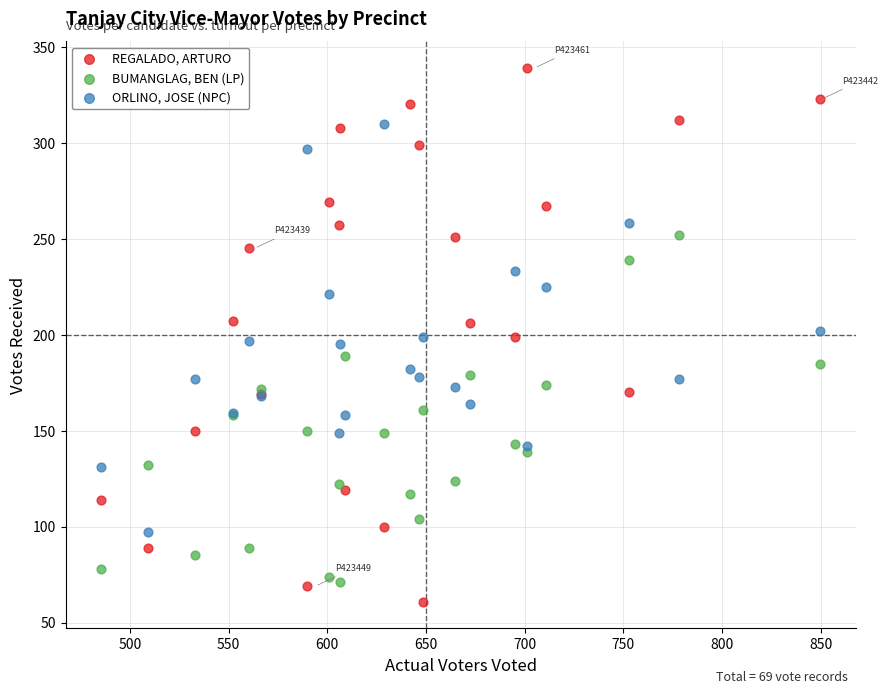

Which series reaches the minimum Y coordinate?

REGALADO, ARTURO